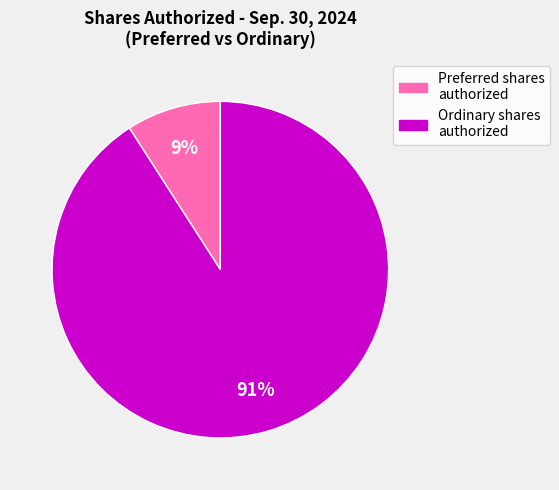

Is there a majority slice in this chart?

Yes